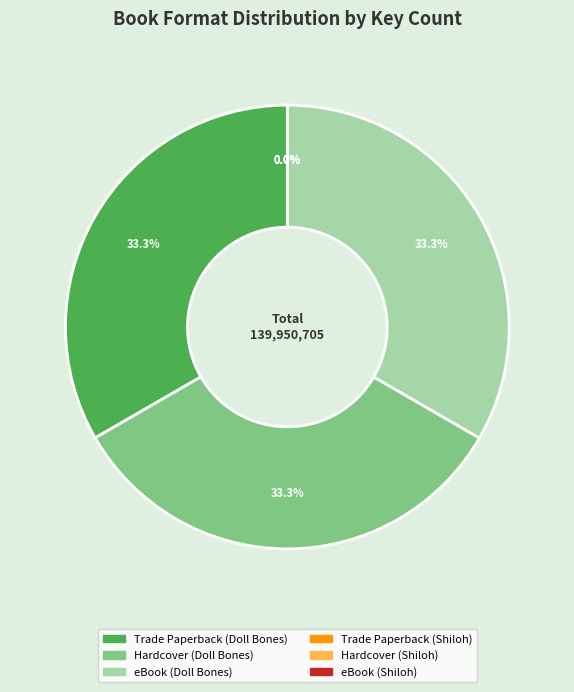

Is there a majority slice in this chart?

No